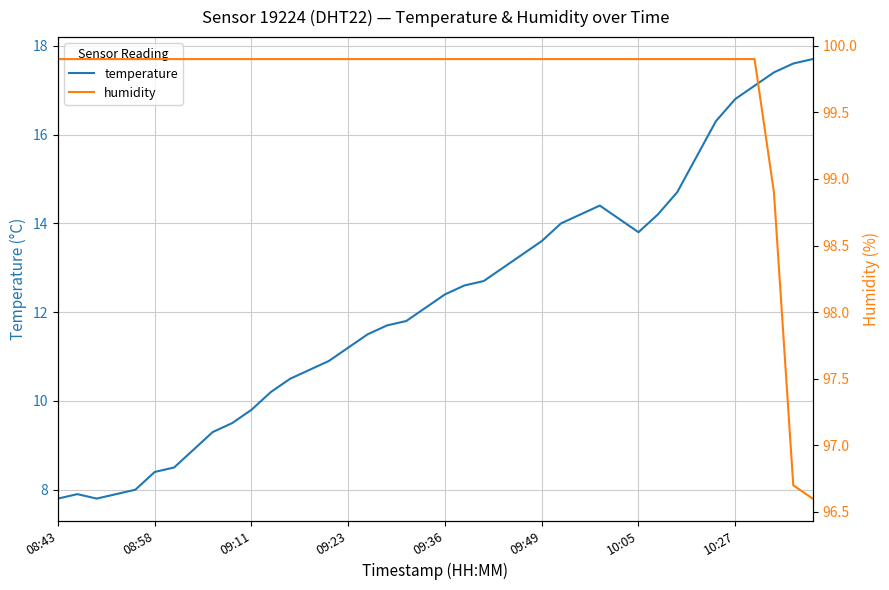

The temperature series shows 5.3 at 09:36. True or false?

False